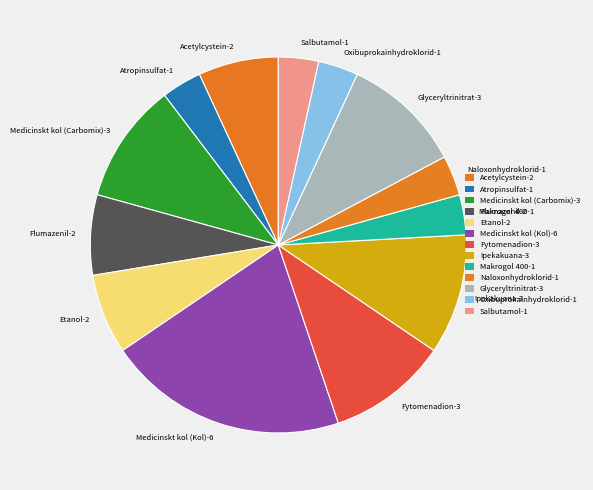

Is the sum of Acetylcystein and Medicinskt kol (Kol) greater than half?

No